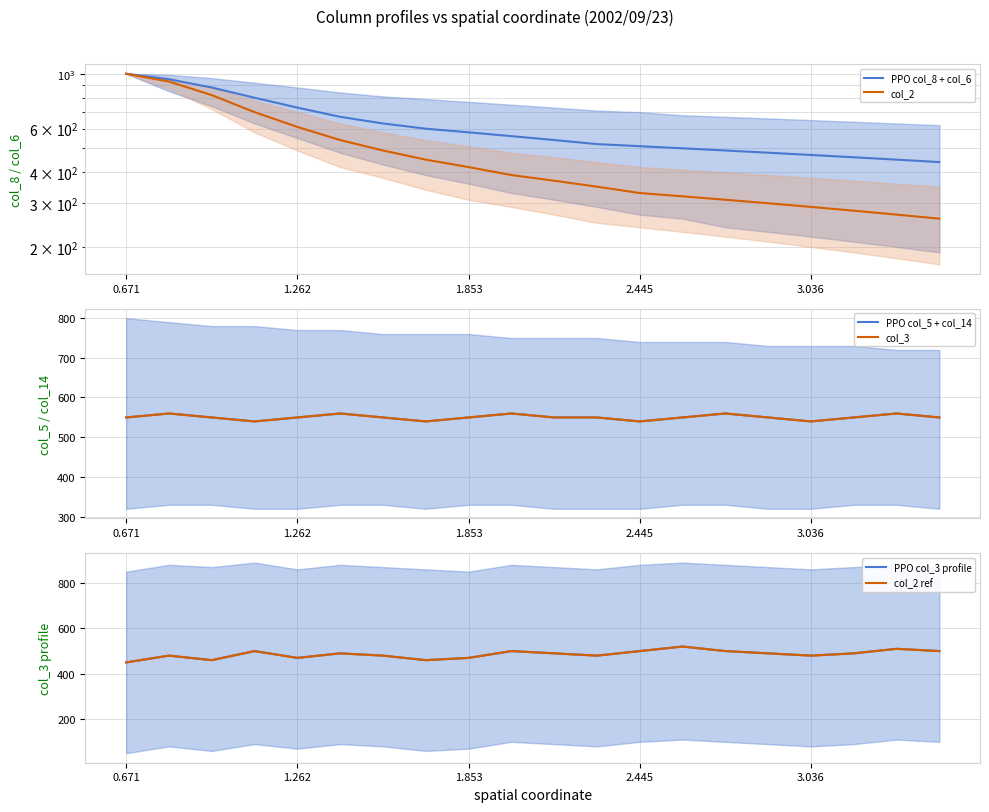

Is this an area chart (filled region under the line)?

No